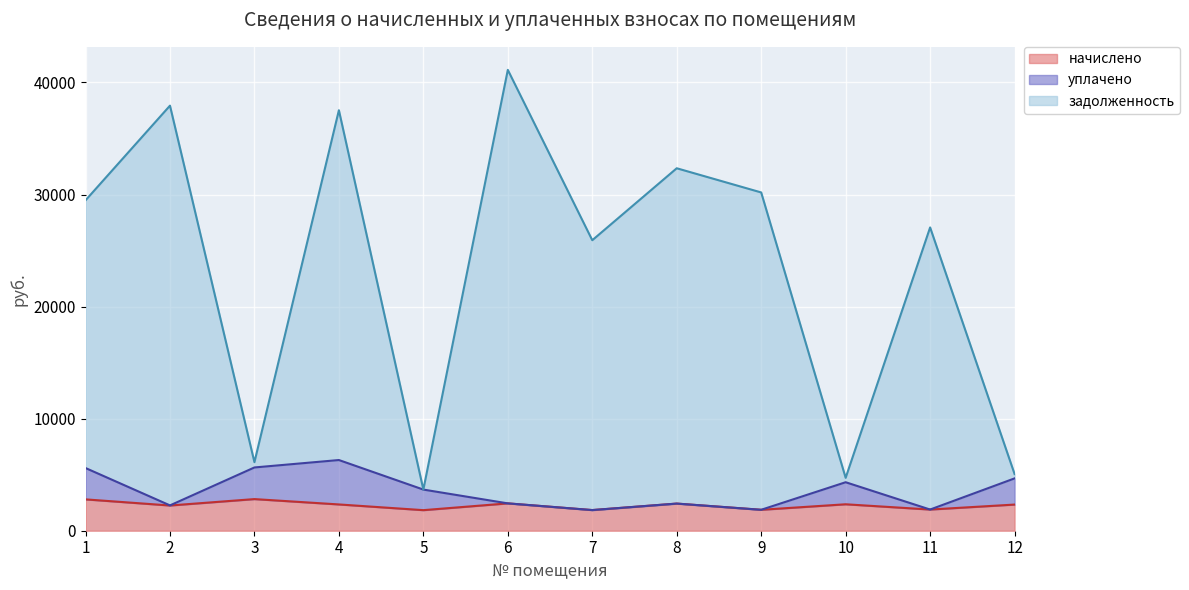

What is the value of the начислено point at the 10th from the left?

2360.0